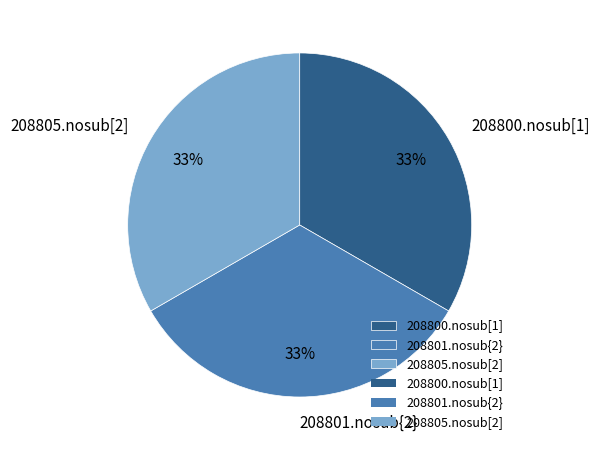

True or false: 208805.nosub[2] accounts for 26% of the total.

False